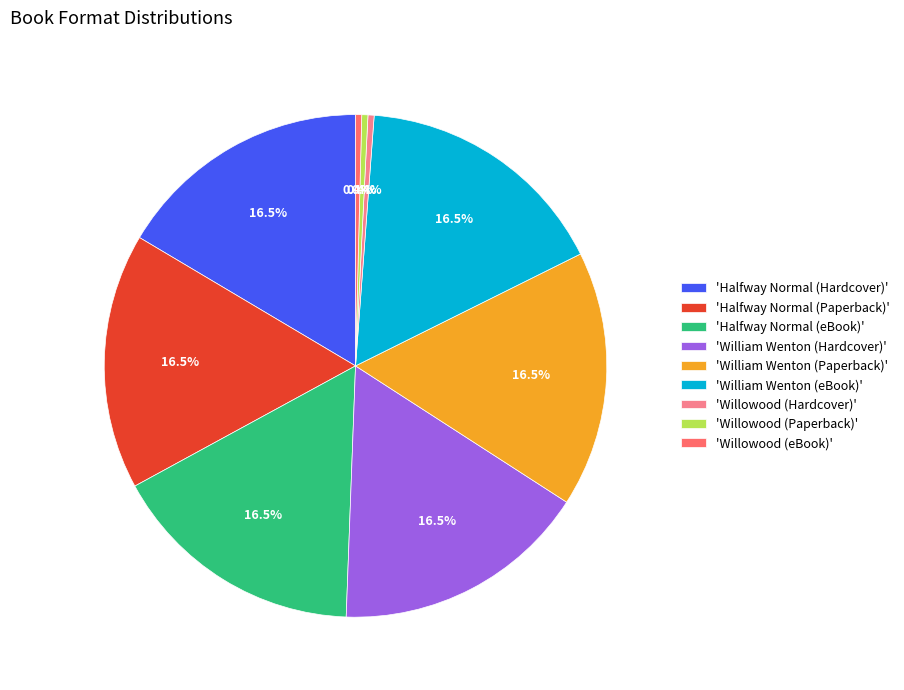

To the nearest percent, what is the average slice percentage?

11%